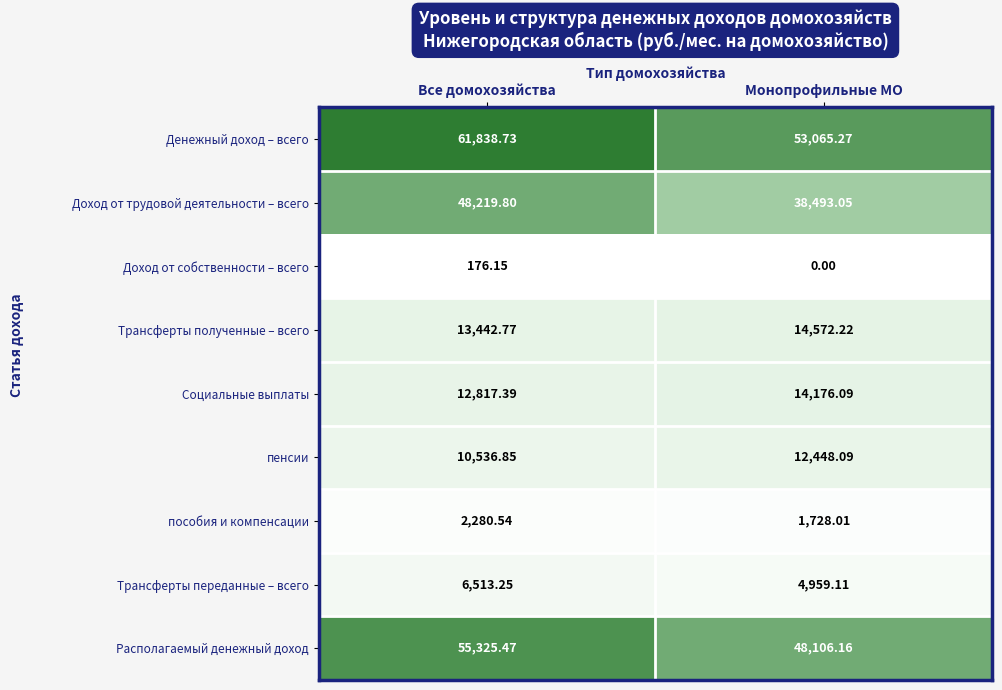

Rank the series by their maximum value, from highest to lowest.

Денежный доход – всего, Располагаемый денежный доход, Доход от трудовой деятельности – всего, Трансферты полученные – всего, Социальные выплаты, пенсии, Трансферты переданные – всего, пособия и компенсации, Доход от собственности – всего